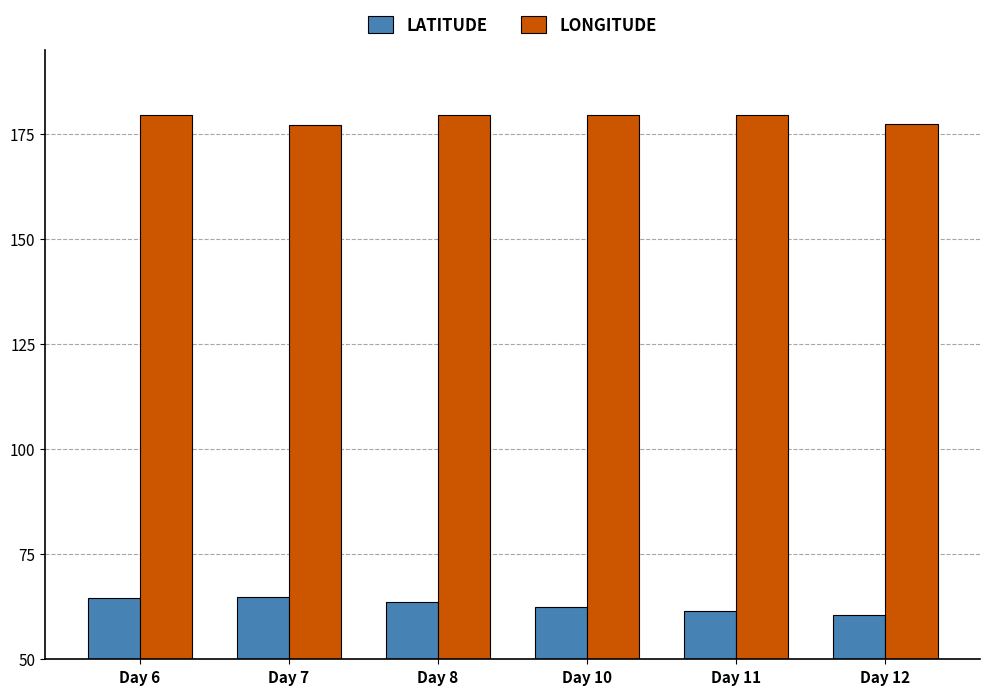

Which series has the largest total across all categories?

LONGITUDE